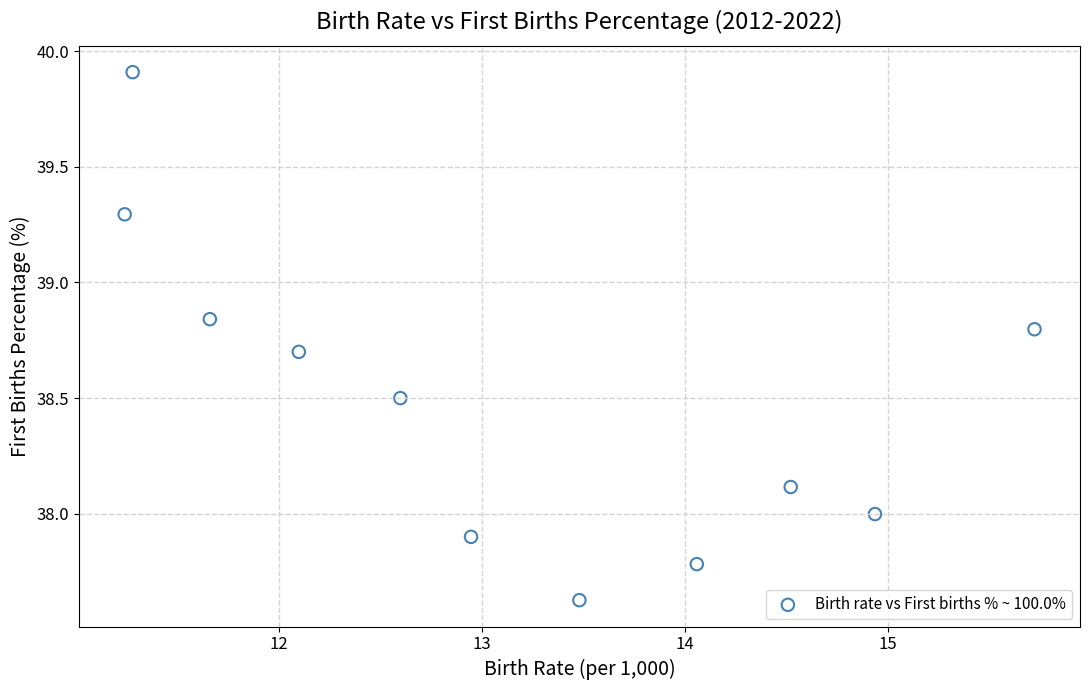

What is the average X value?

13.1